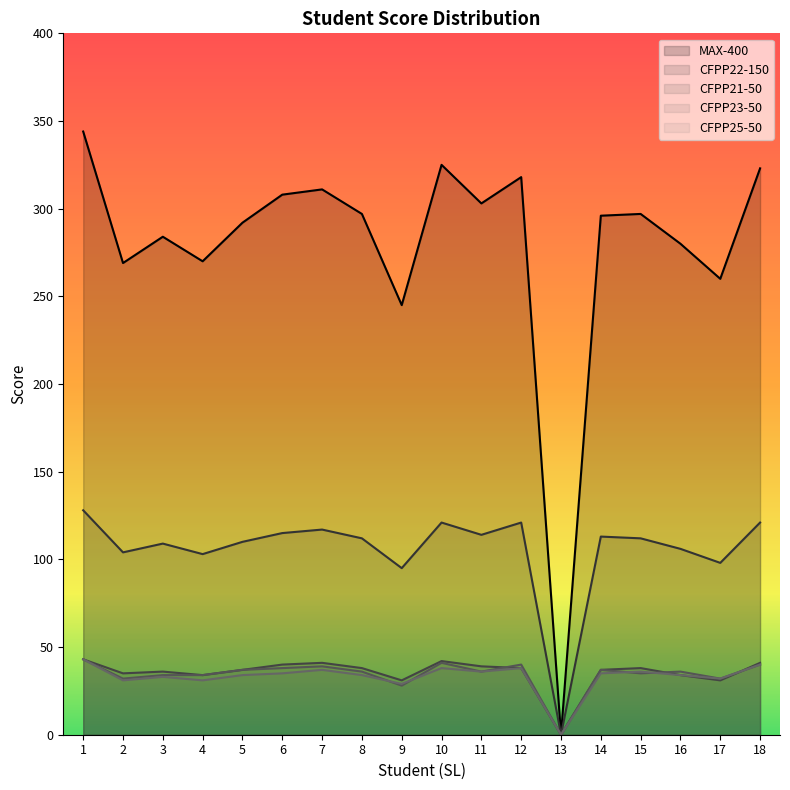

What is the sum of the CFPP21-50 values at 14 and 8?

75